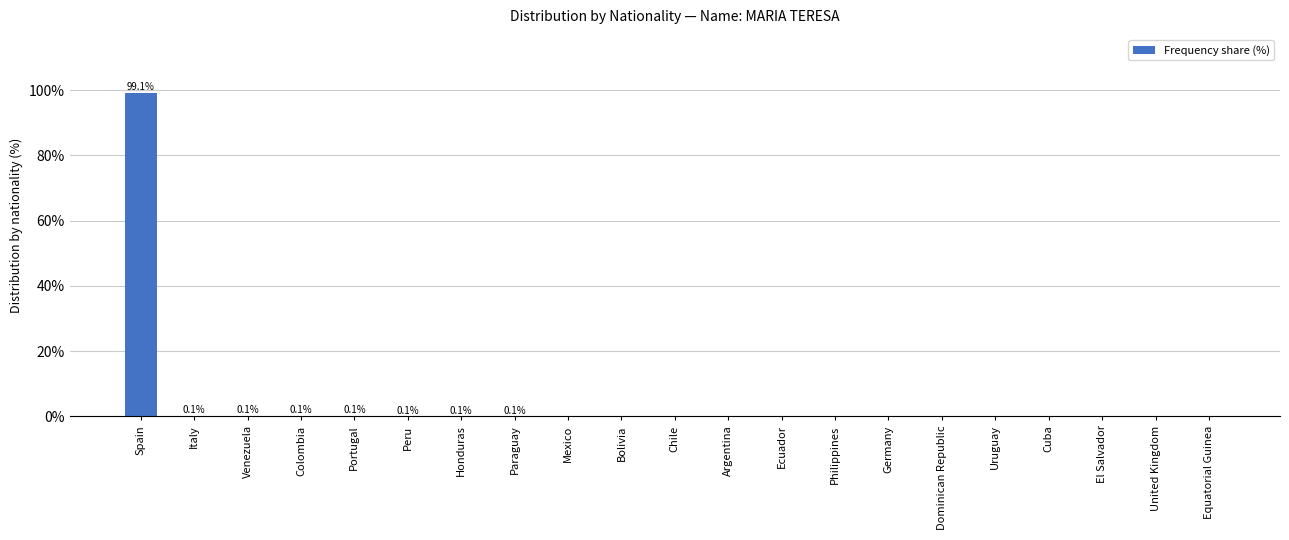

How many categories are shown in the chart?

21